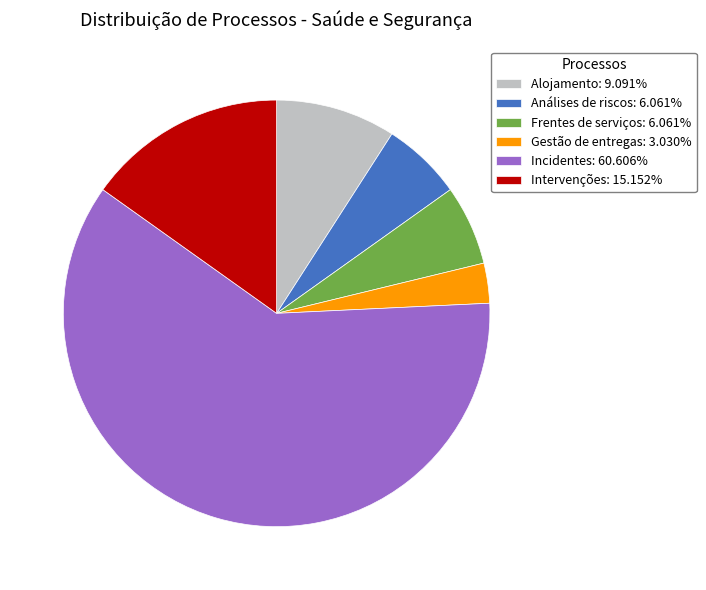

Do Frentes de serviços: 6.061% and Gestão de entregas: 3.030% together represent more than half of the pie?

No